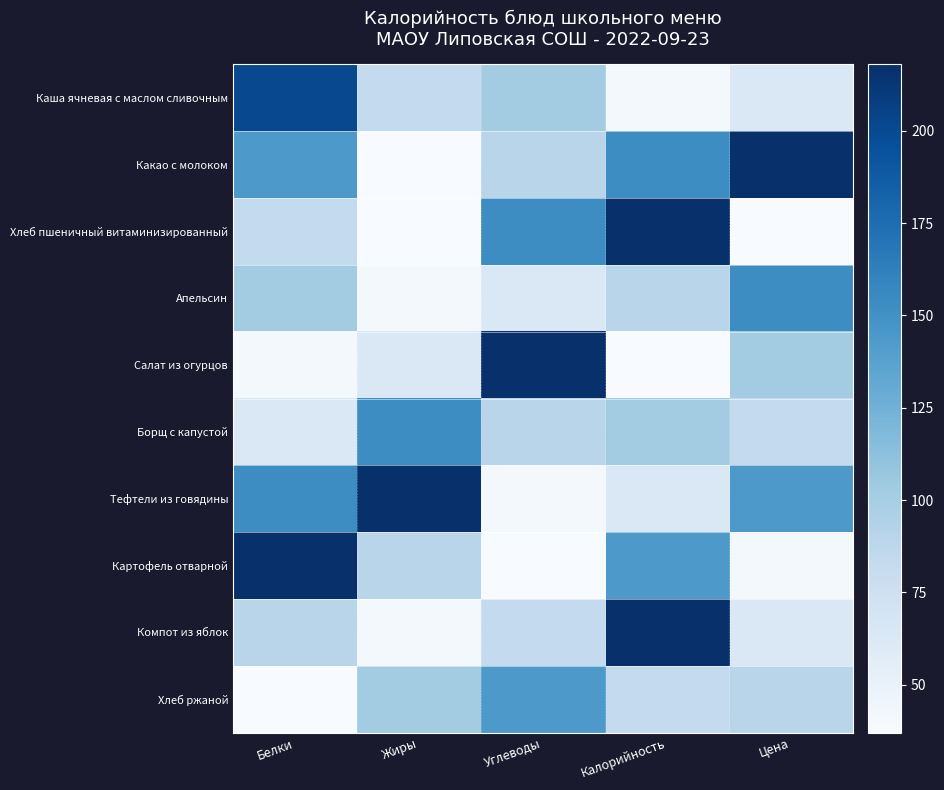

Between Калорийность and Жиры, which is larger?

Жиры